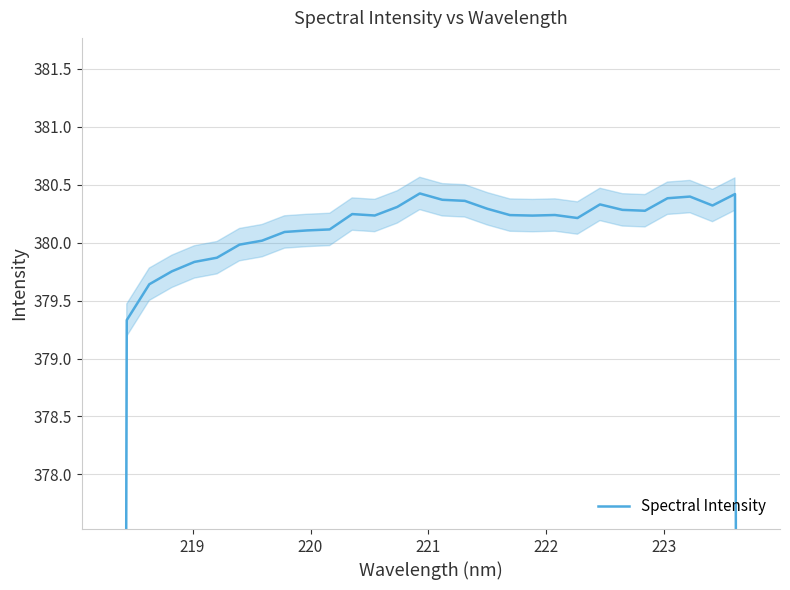

True or false: there are more than 1 points higher than both neighbors.

True